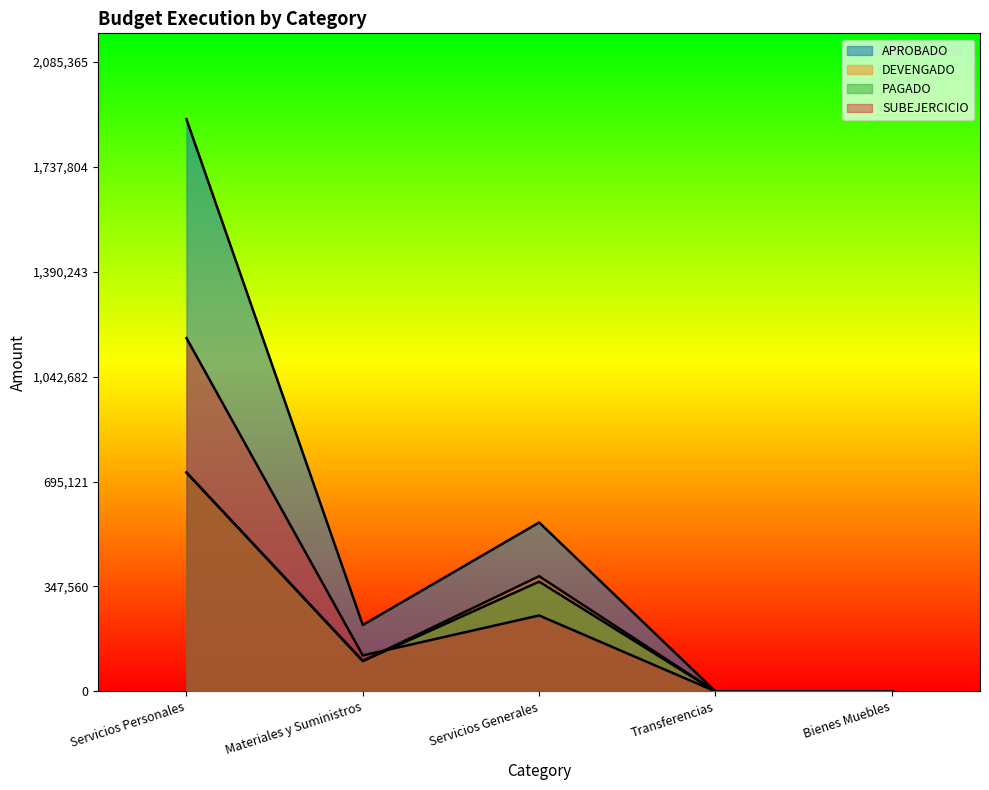

At which category does APROBADO reach its first local peak?

Servicios Generales